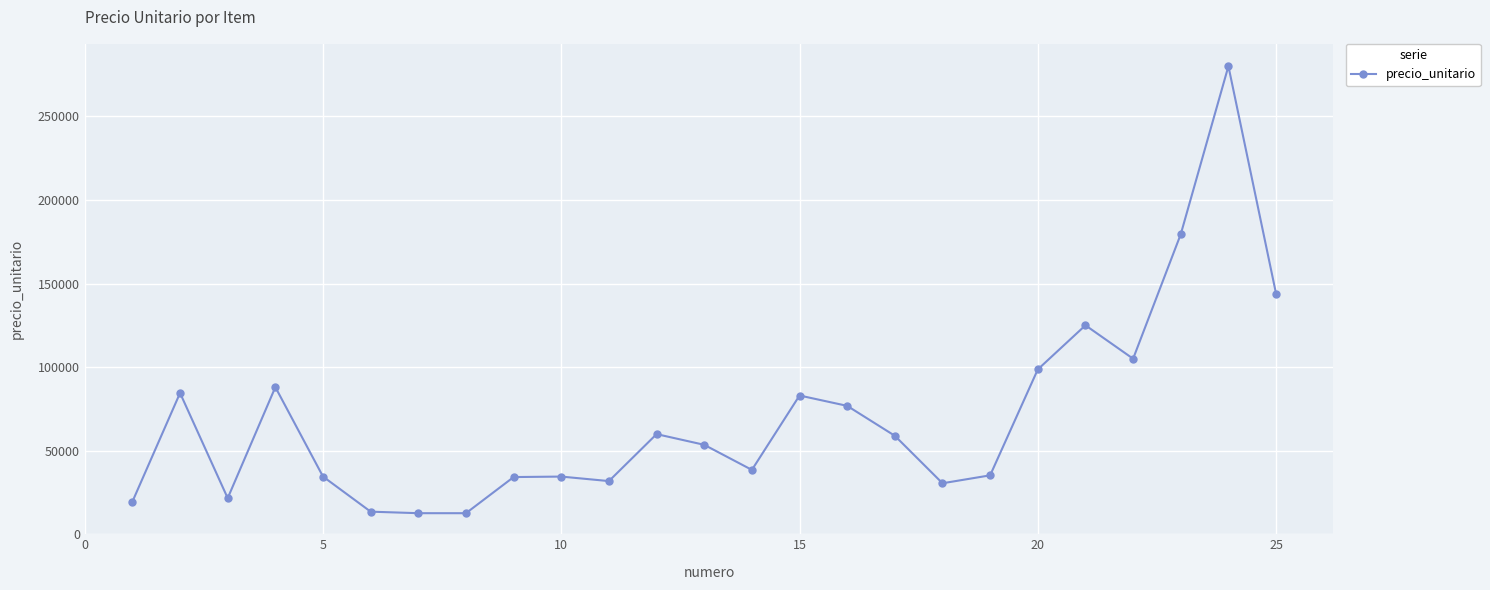

What is the difference between the second highest and minimum values?

166910